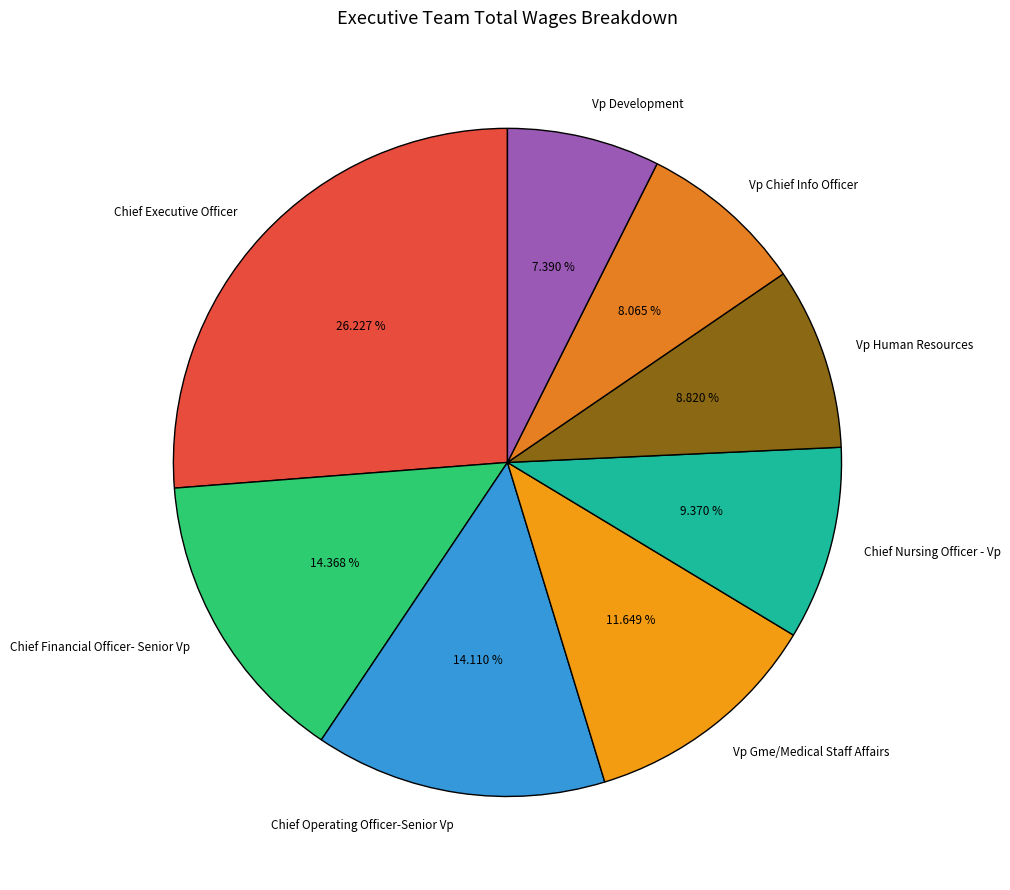

To the nearest percent, what is the difference between the Vp Development and Vp Gme/Medical Staff Affairs slice percentages?

4%